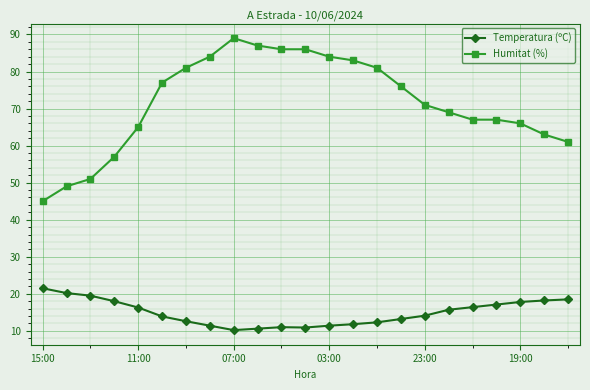

What is the maximum value for Temperatura (ºC)?

21.5